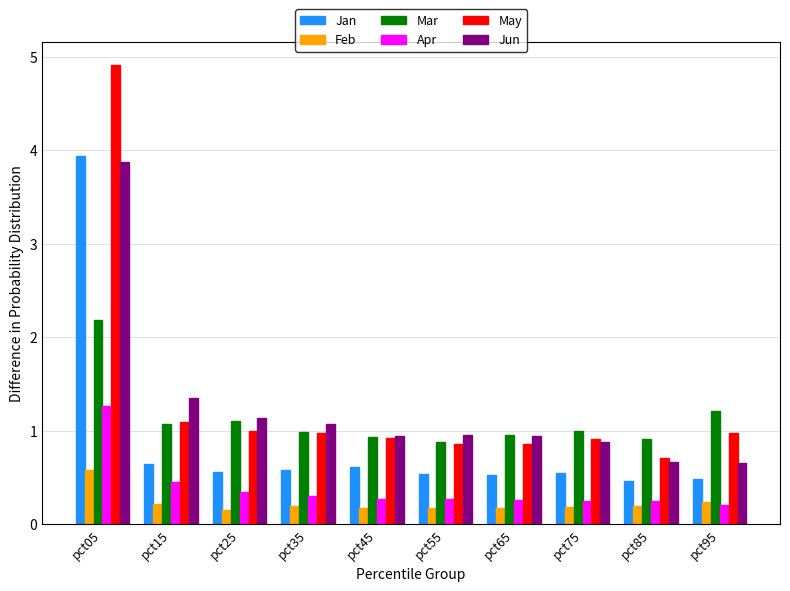

At which category does the chart reach its peak across all series?

pct05